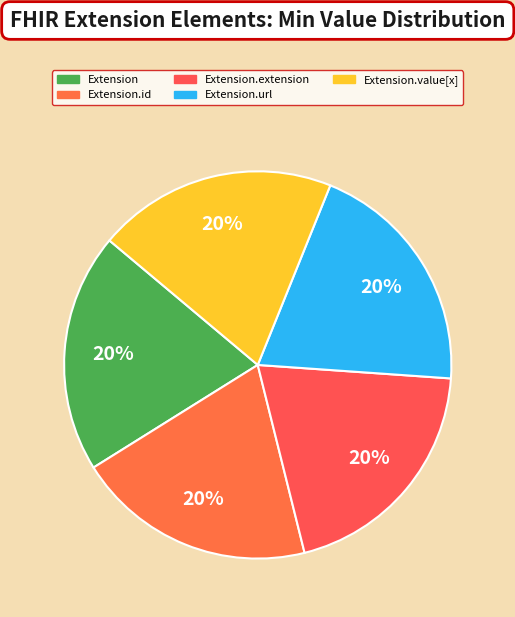

What is the largest slice in the pie chart?

Extension.url